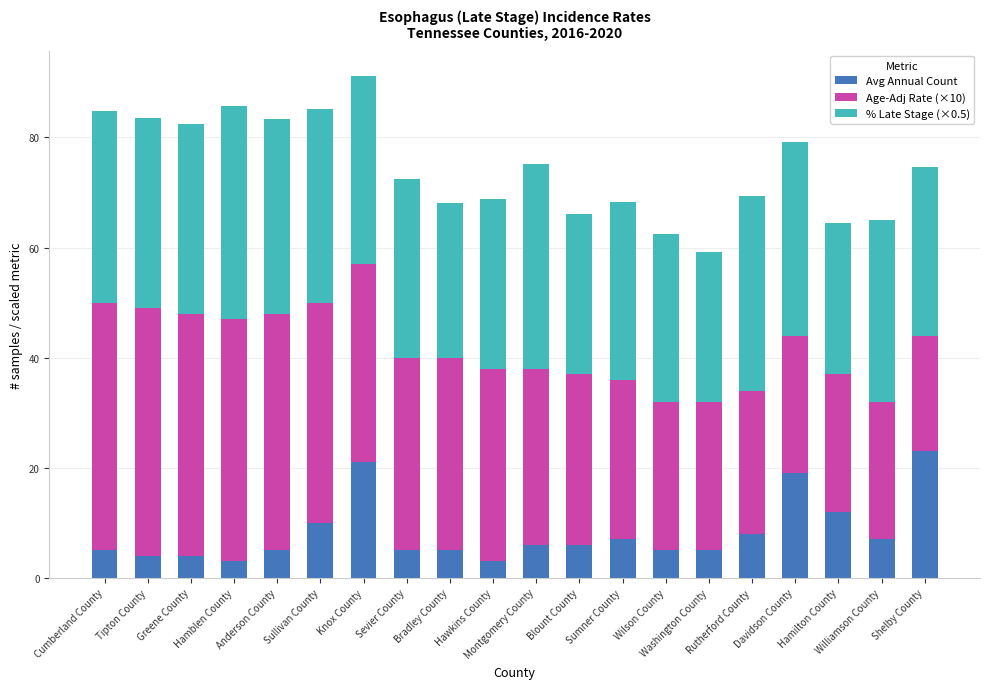

What is the minimum value for Avg Annual Count?

3.0